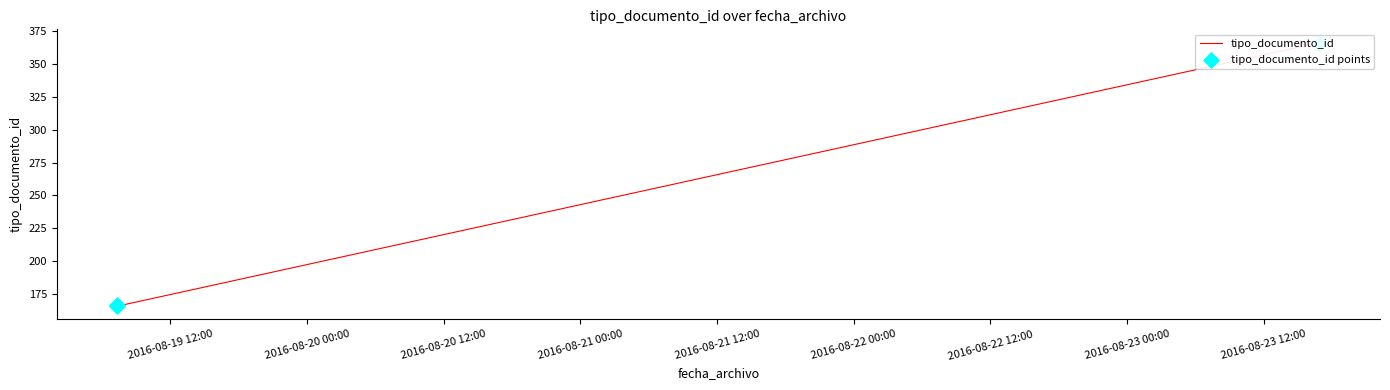

Which series reaches the maximum Y coordinate?

tipo_documento_id